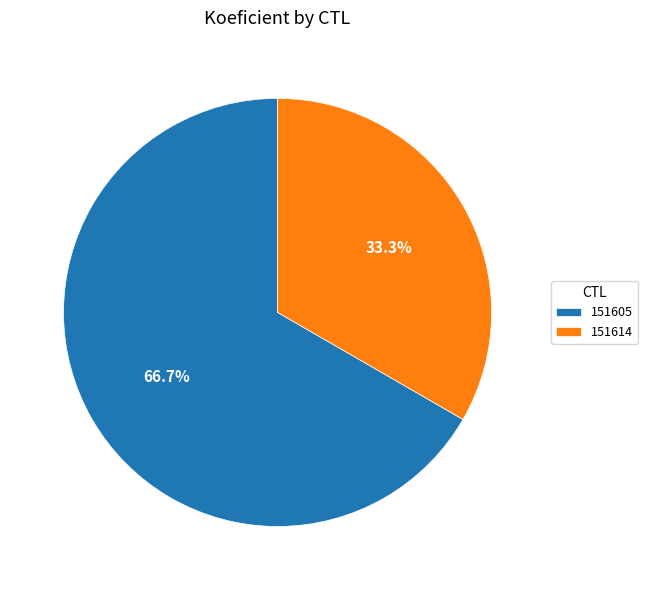

To the nearest percent, what is the difference between the largest and smallest slice percentages?

33%